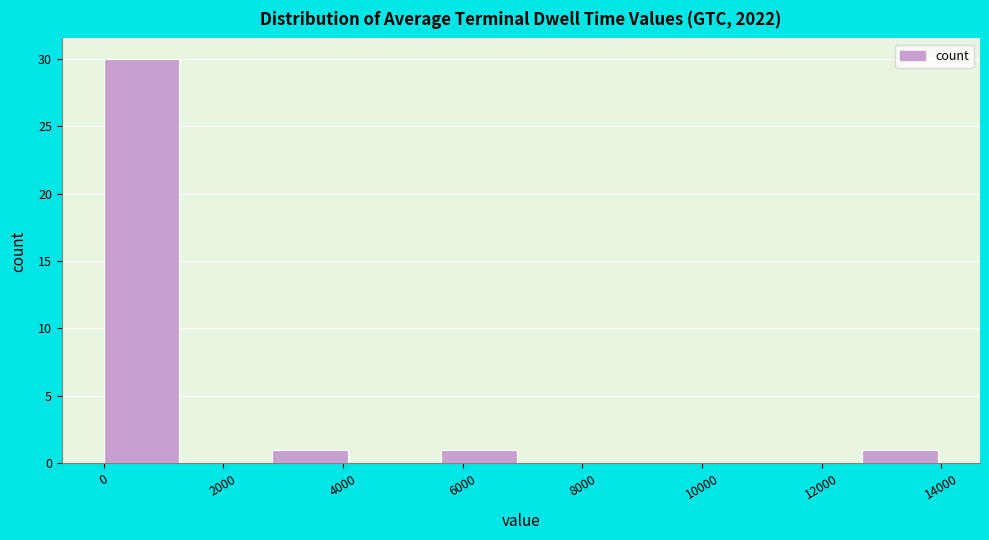

Which range on the x-axis has the tallest bar?

0 to 1400